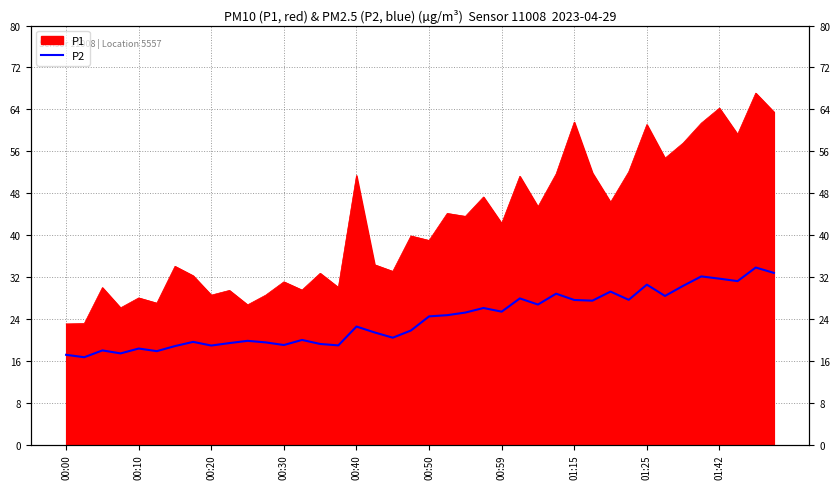

What is the sum of all values?

956.4